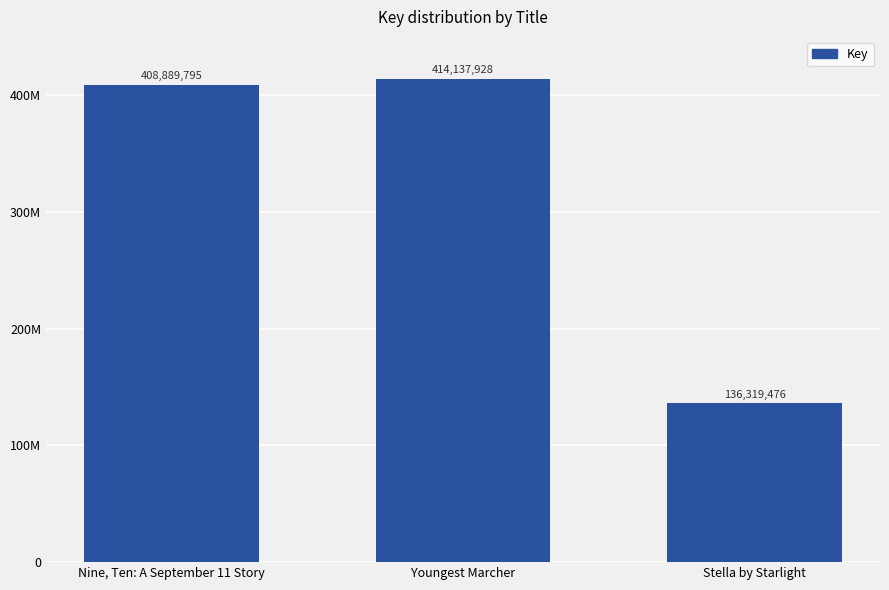

What position from the left is Youngest Marcher?

2